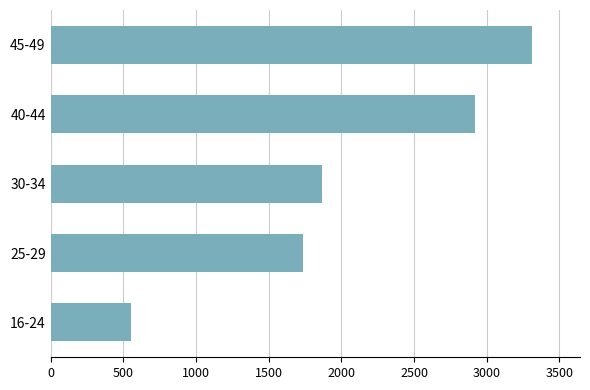

At which label is the value closest to 1933?

30-34